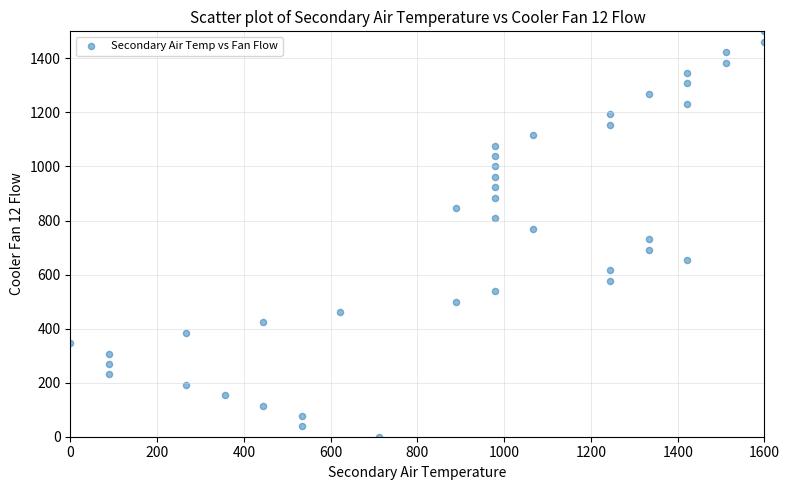

What is the range of Y values (max minus min)?

1500.0